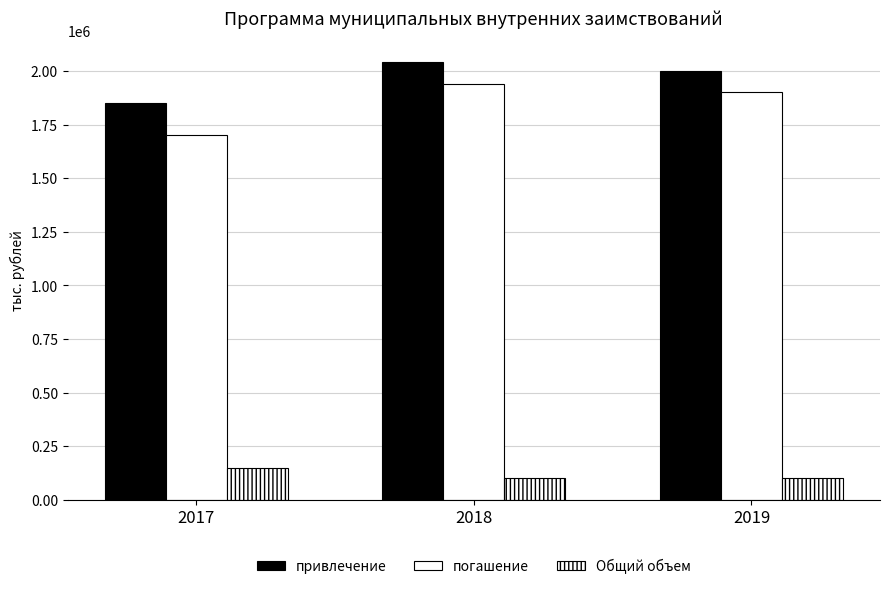

What is the value of the Общий объем bar at the 1st from the left?

150000